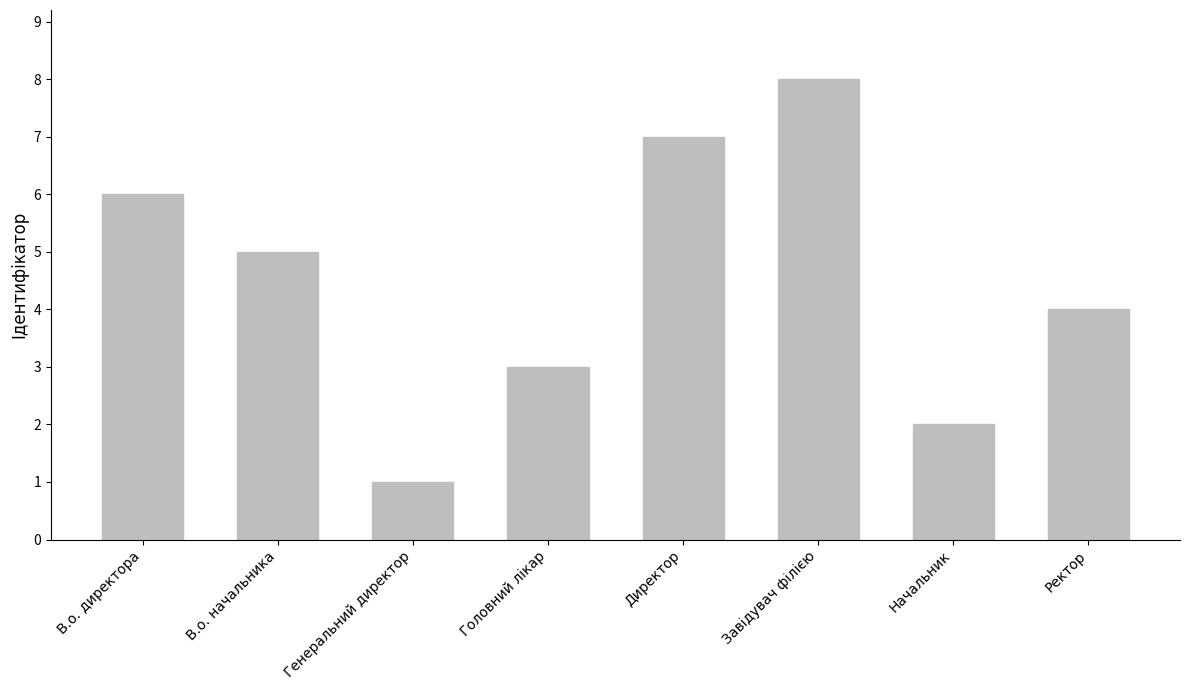

What position from the left is В.о. директора?

1